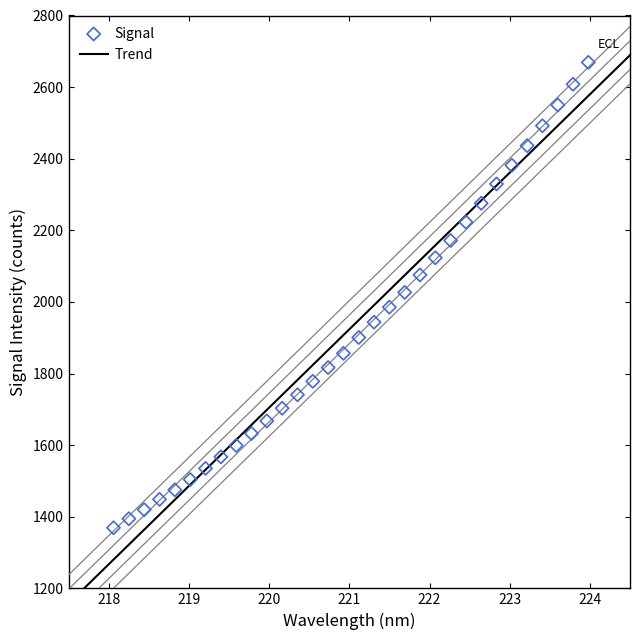

What is the range of Y values (max minus min)?

1299.8